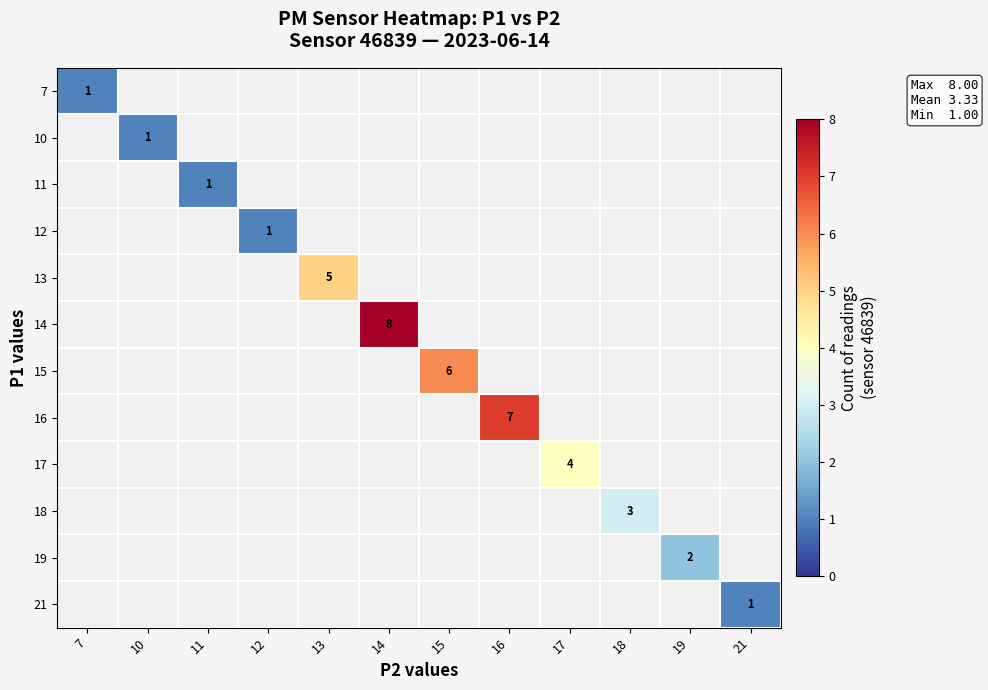

The value of 13 at 13 is 2. True or false?

False